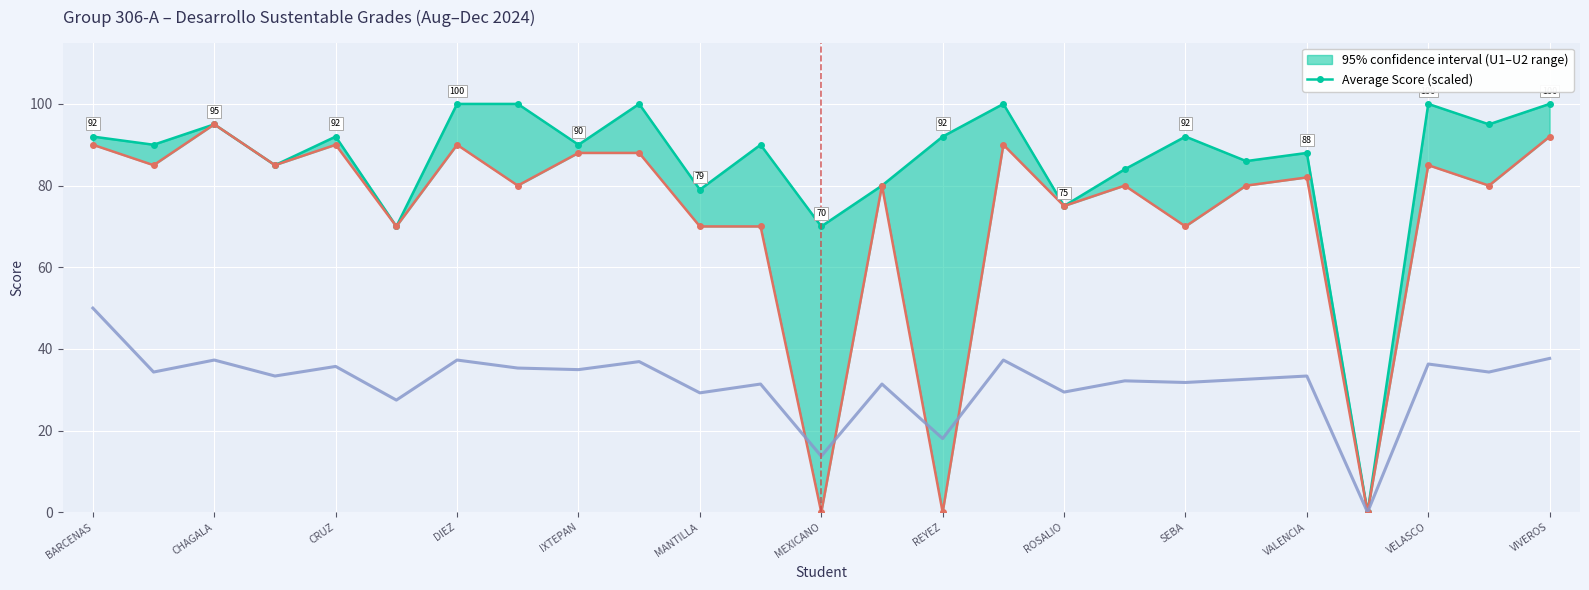

Which category has the highest value in the Average Score (scaled) series?

BARCENAS